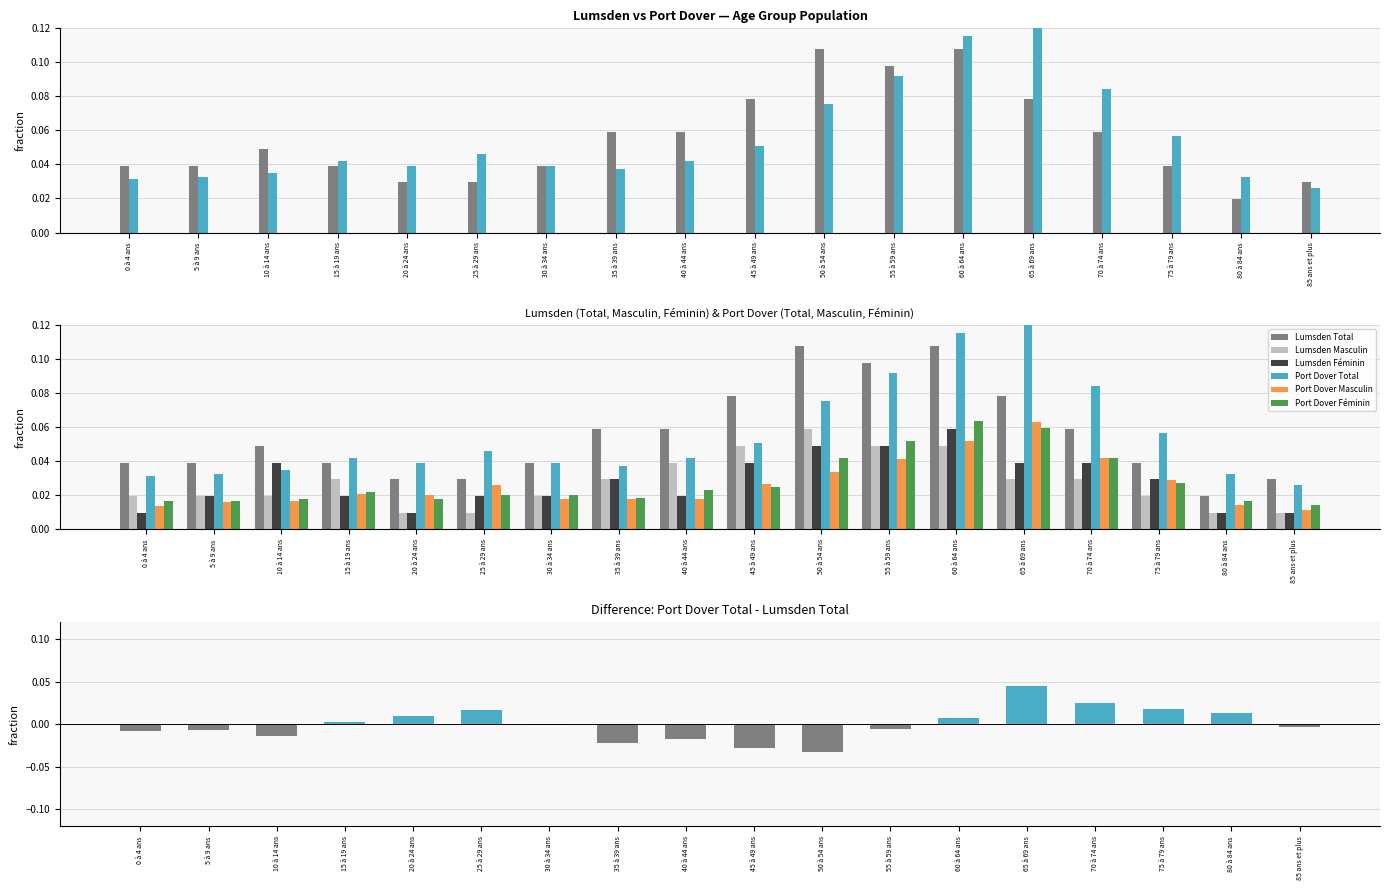

Is the value of Lumsden Total at 55 à 59 ans greater than the value of Port Dover Féminin at 15 à 19 ans?

Yes